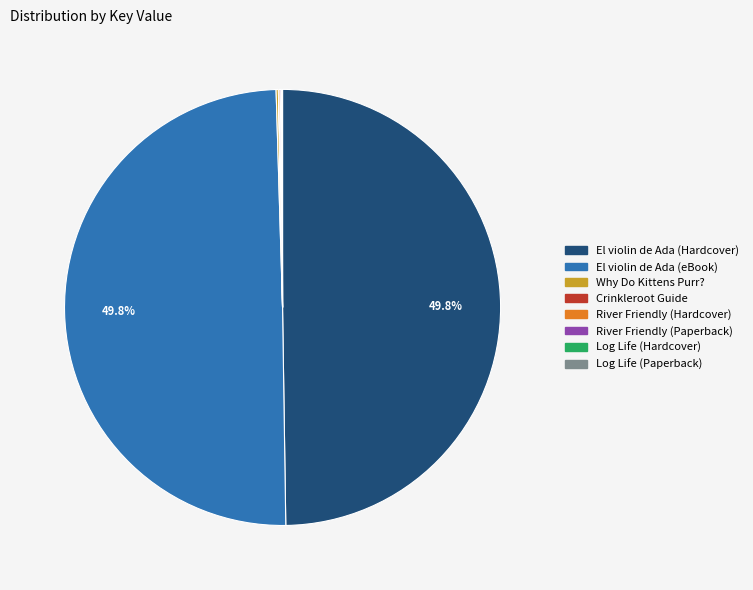

Rank the categories by value from lowest to highest.

Crinkleroot Guide, Log Life (Hardcover), Log Life (Paperback), River Friendly (Hardcover), River Friendly (Paperback), Why Do Kittens Purr?, El violin de Ada (Hardcover), El violin de Ada (eBook)